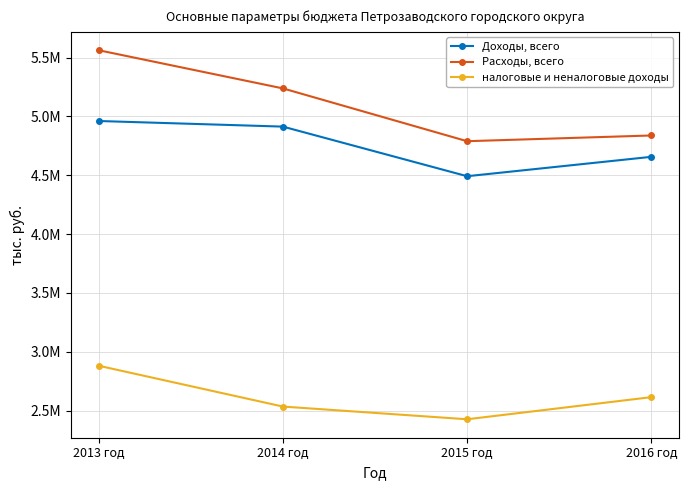

What is the label of the 2nd point from the left?

2014 год